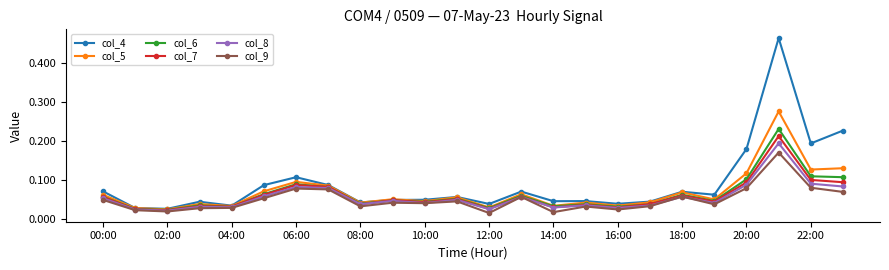

At how many categories does at least one series exceed 0?

24